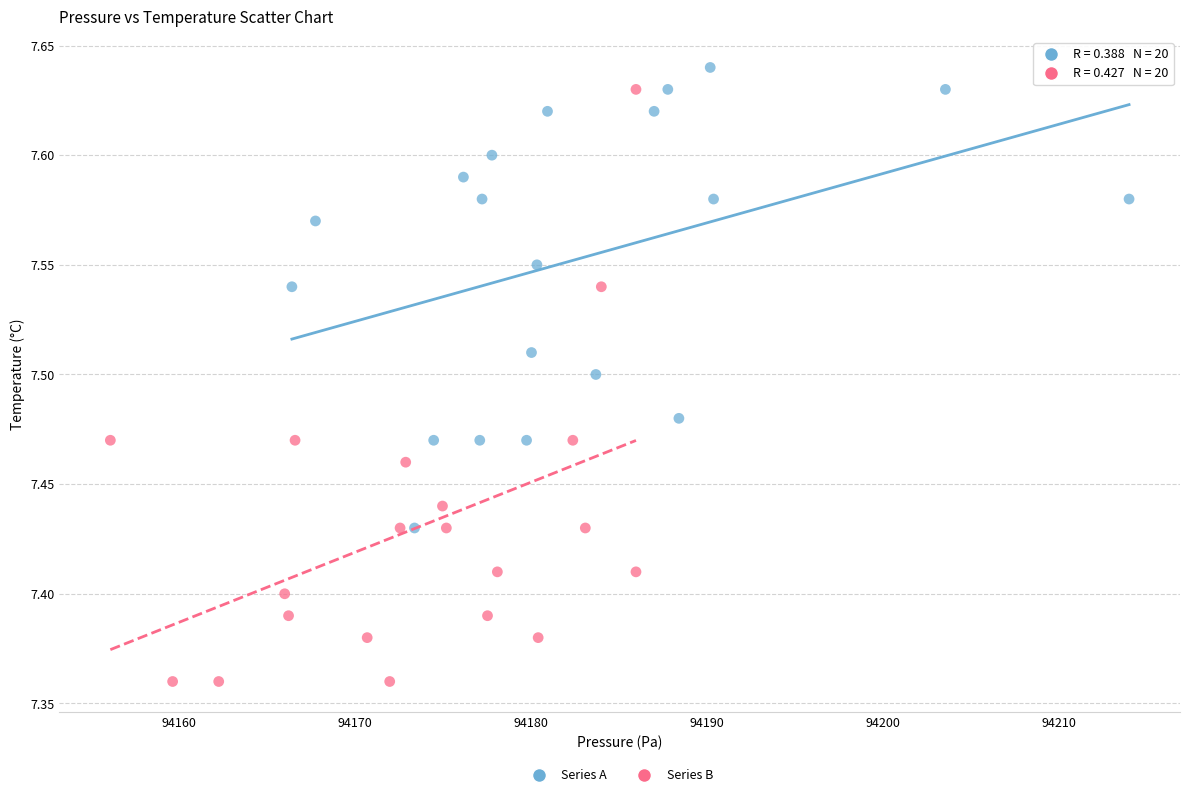

Which series reaches the minimum Y coordinate?

Series B